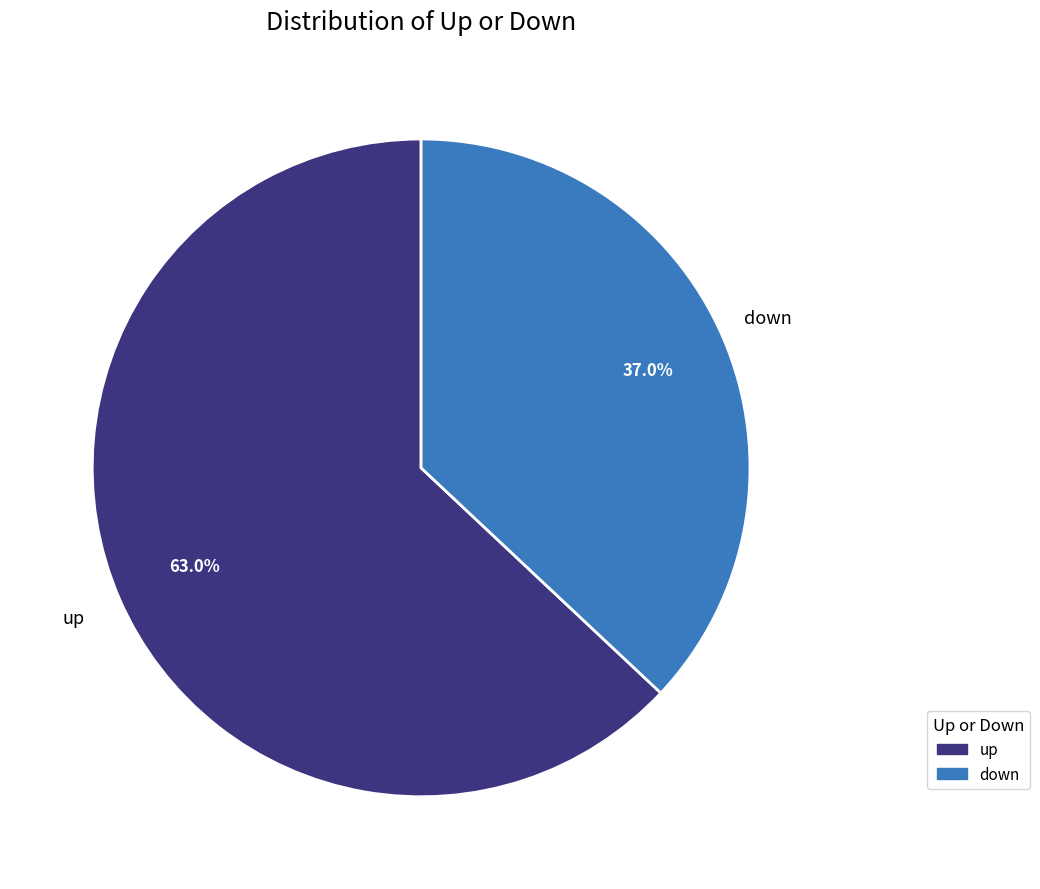

How many segments does this pie chart have?

2